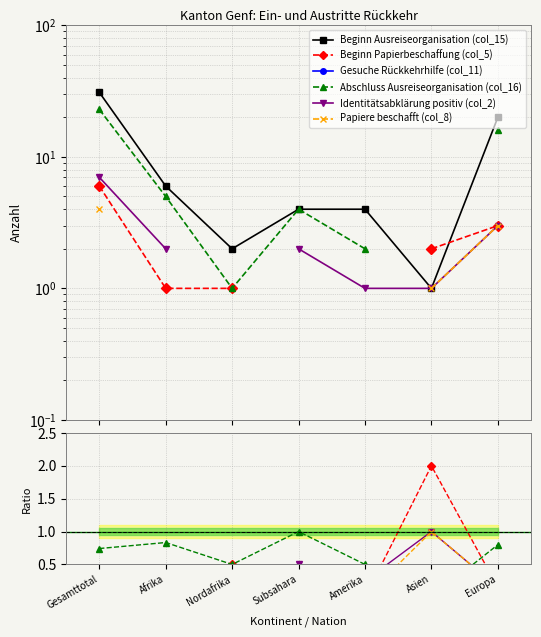

At which label does Beginn Ausreiseorganisation (col_15) first exceed 4?

Gesamttotal